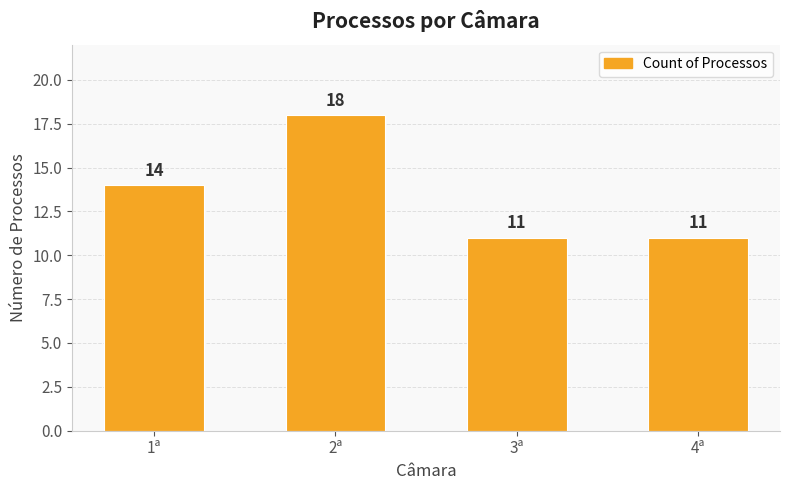

Reading left to right, transcribe all the data shown in this chart.

14	18	11	11